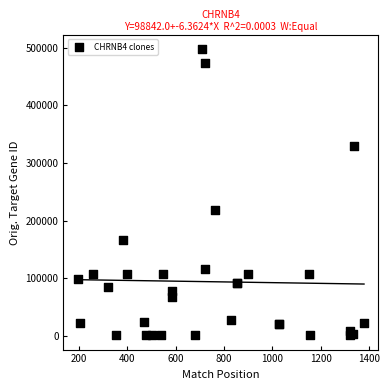

What Y value in the scatter plot is closest to 249091?

217826